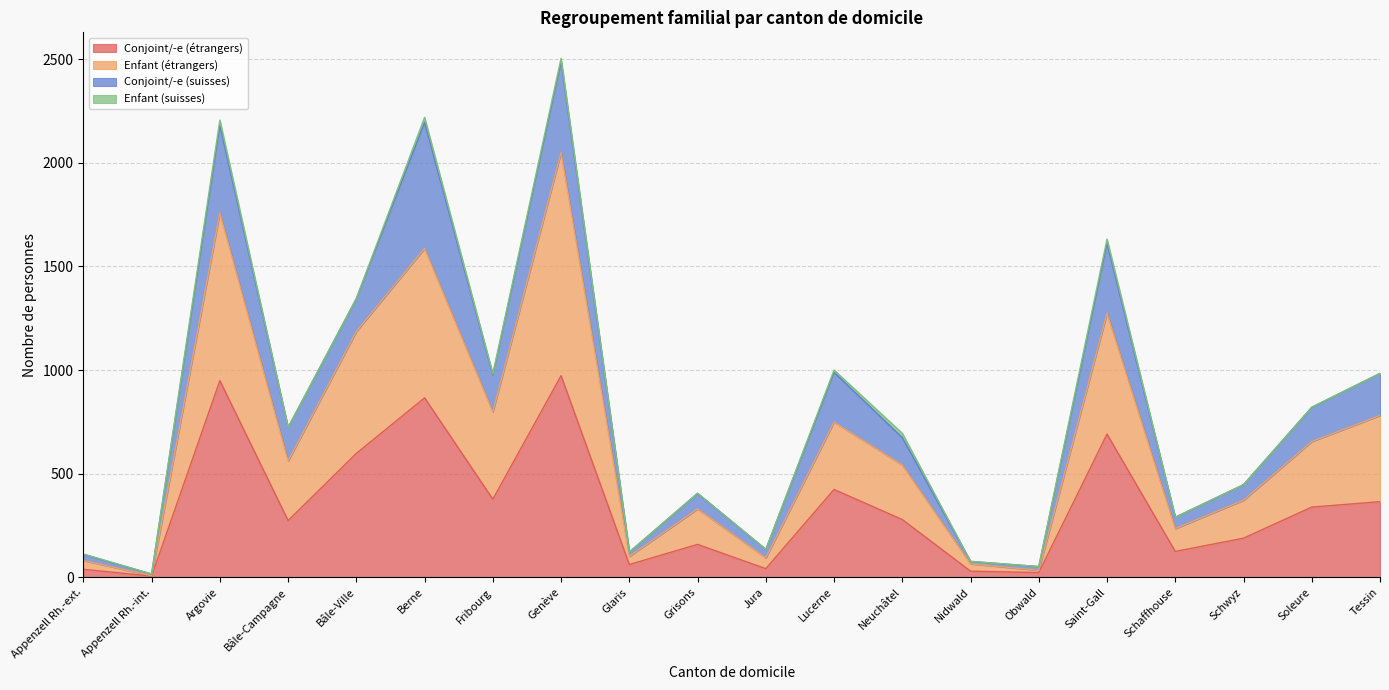

At which category is the sum across all series the highest?

Genève